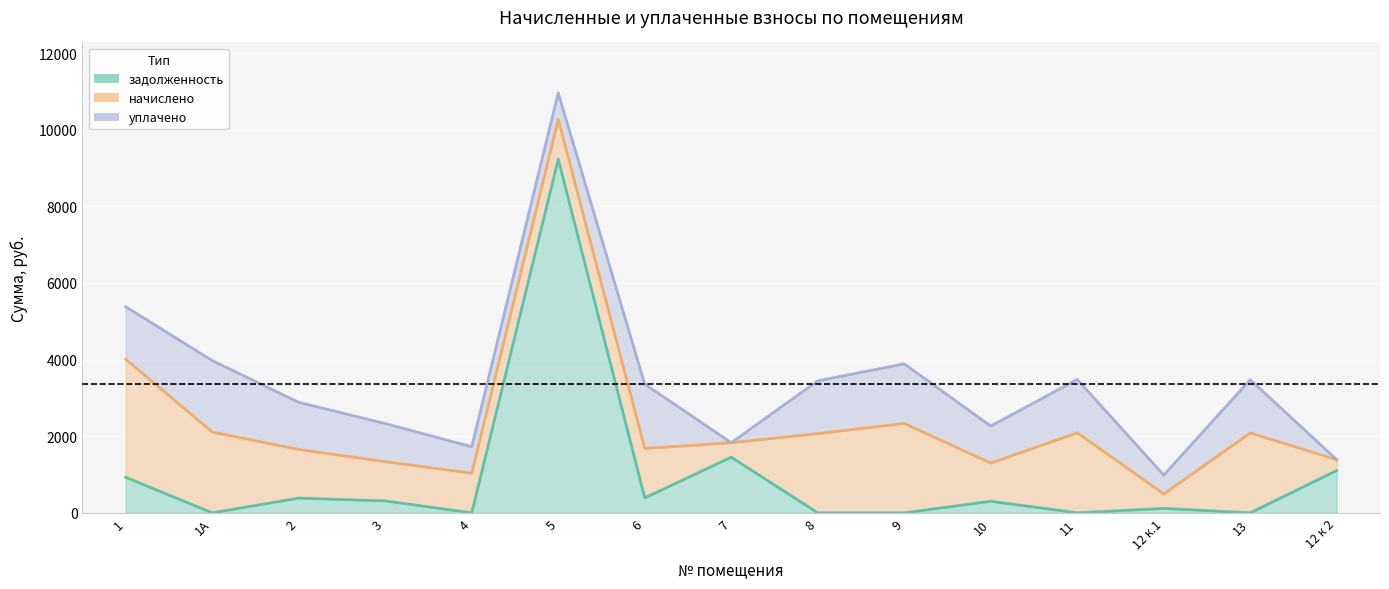

True or false: задолженность has more than 1 points higher than both neighbors.

True